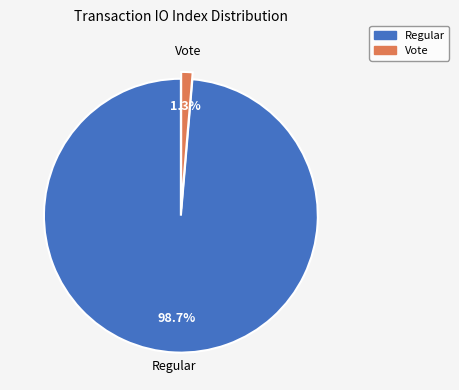

Do Vote and Regular together represent more than half of the pie?

Yes